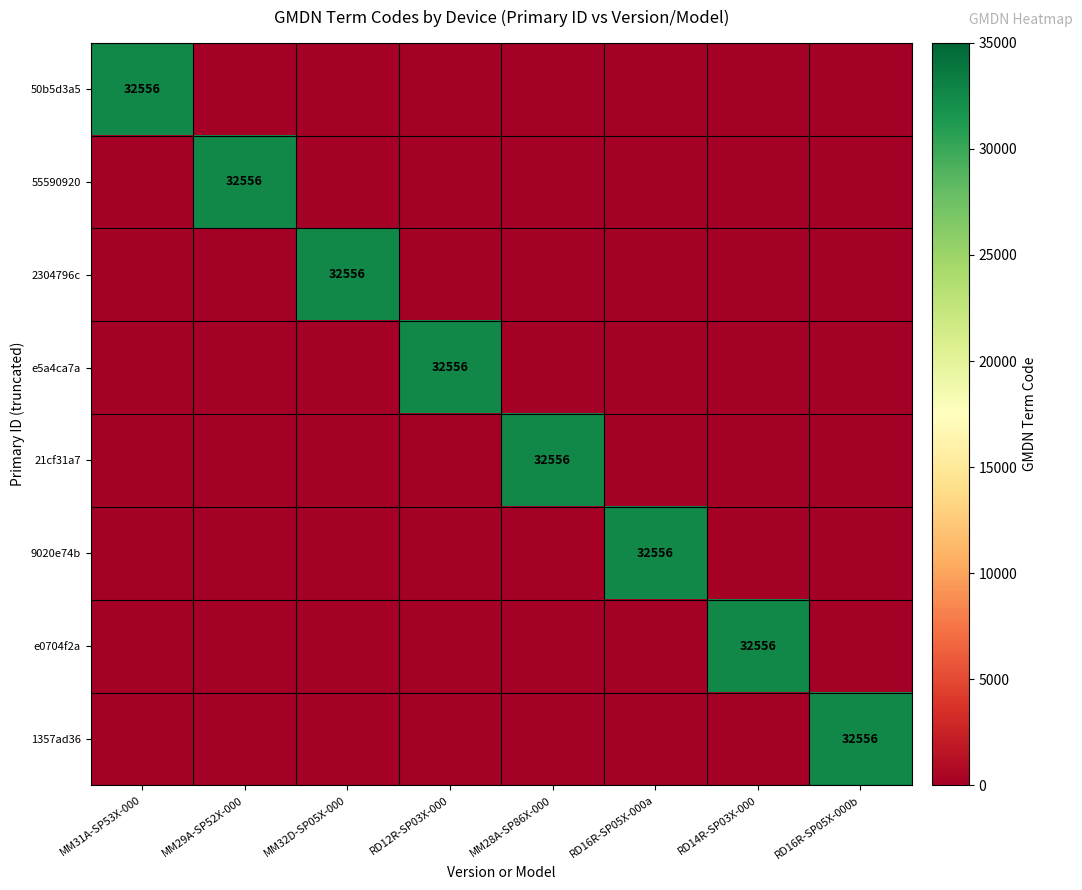

How many values in 9020e74b are above zero?

1